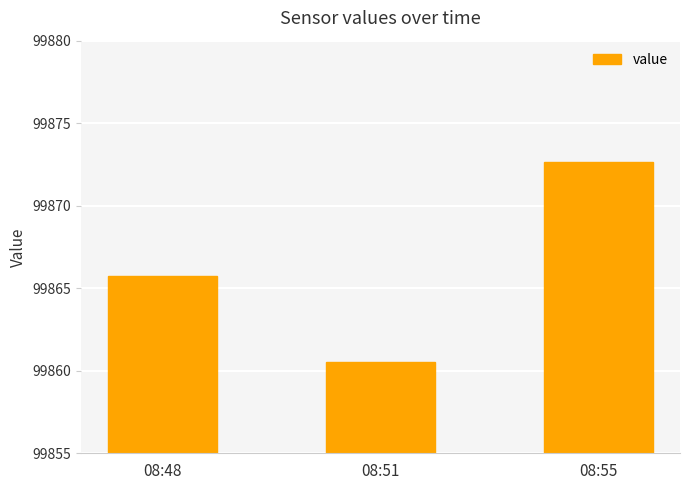

What is the value of the 1st bar from the left?

99865.7